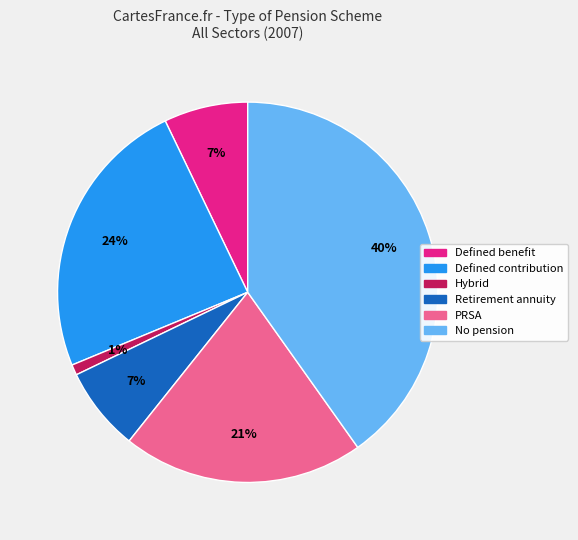

Does any single category account for the majority?

No